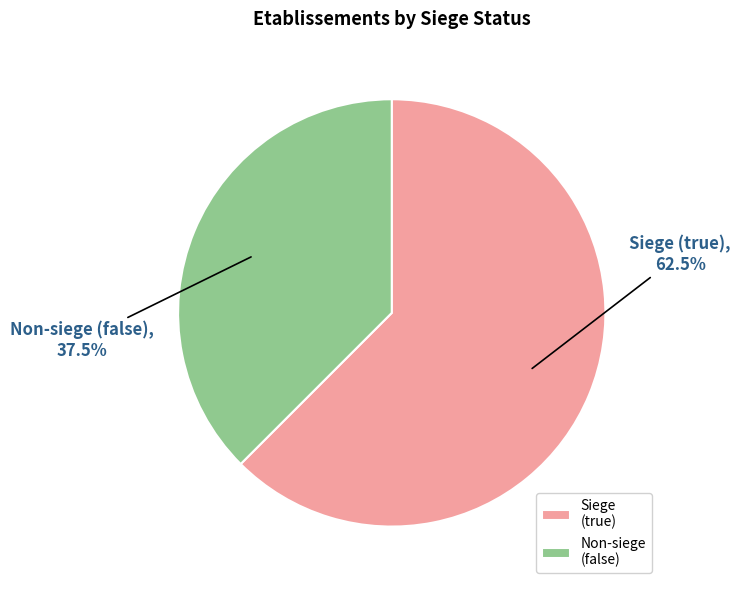

Between Non-siege (false) and Siege (true), which is larger?

Siege (true)